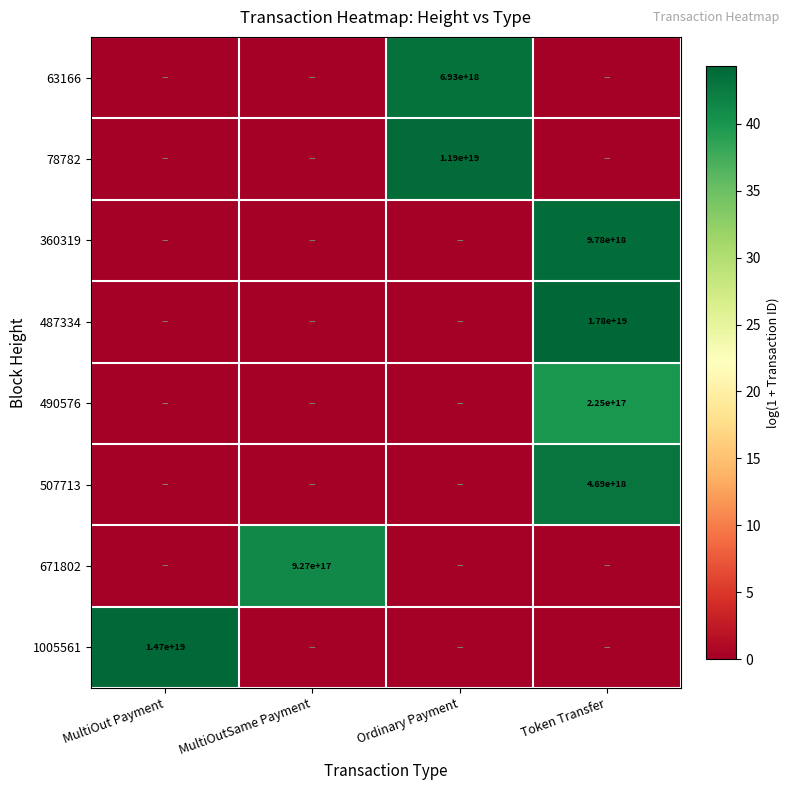

Is it true that 507713 equals 6709583109171883008 at Token Transfer?

False